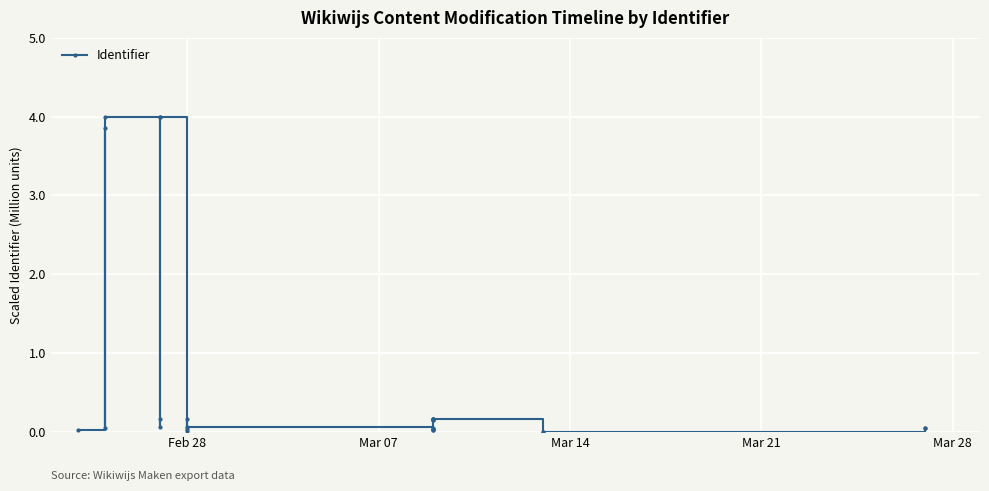

What is the average value?

0.7